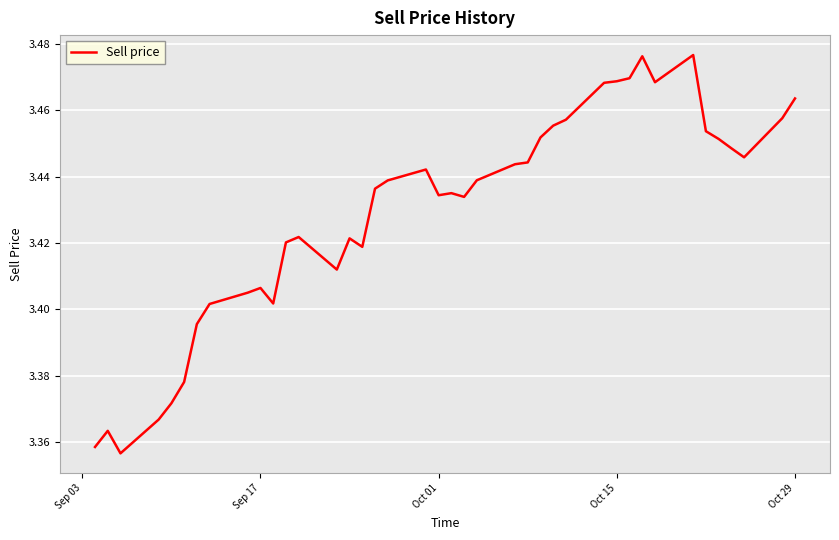

How many categories are shown in the chart?

40